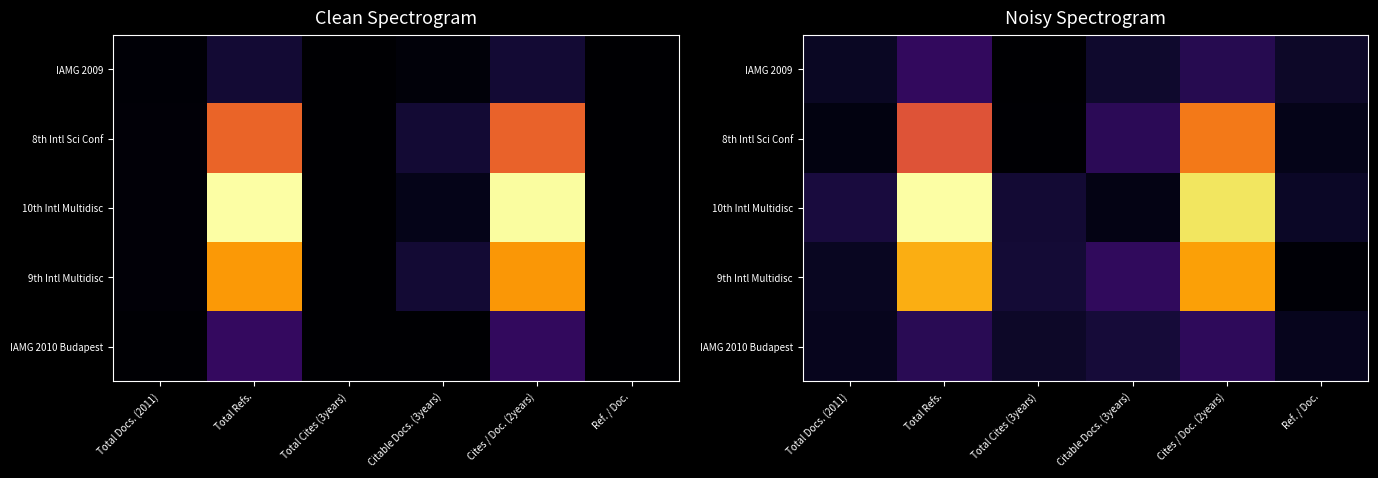

Between Cites / Doc. (2years) and Total Docs. (2011), which is larger?

Cites / Doc. (2years)